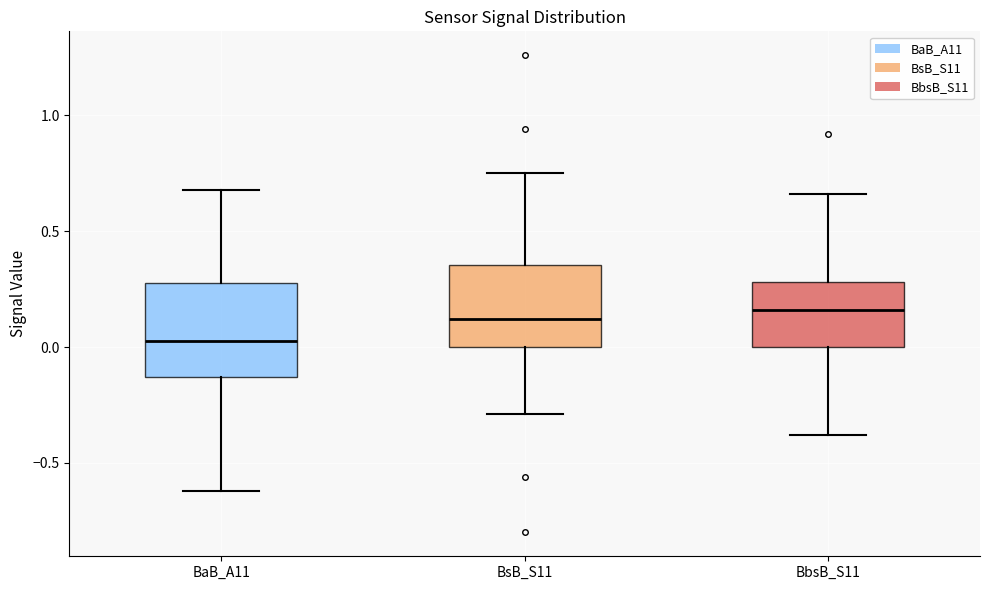

Comparing the boxes themselves (not the whiskers), which one is the tallest?

BaB_A11